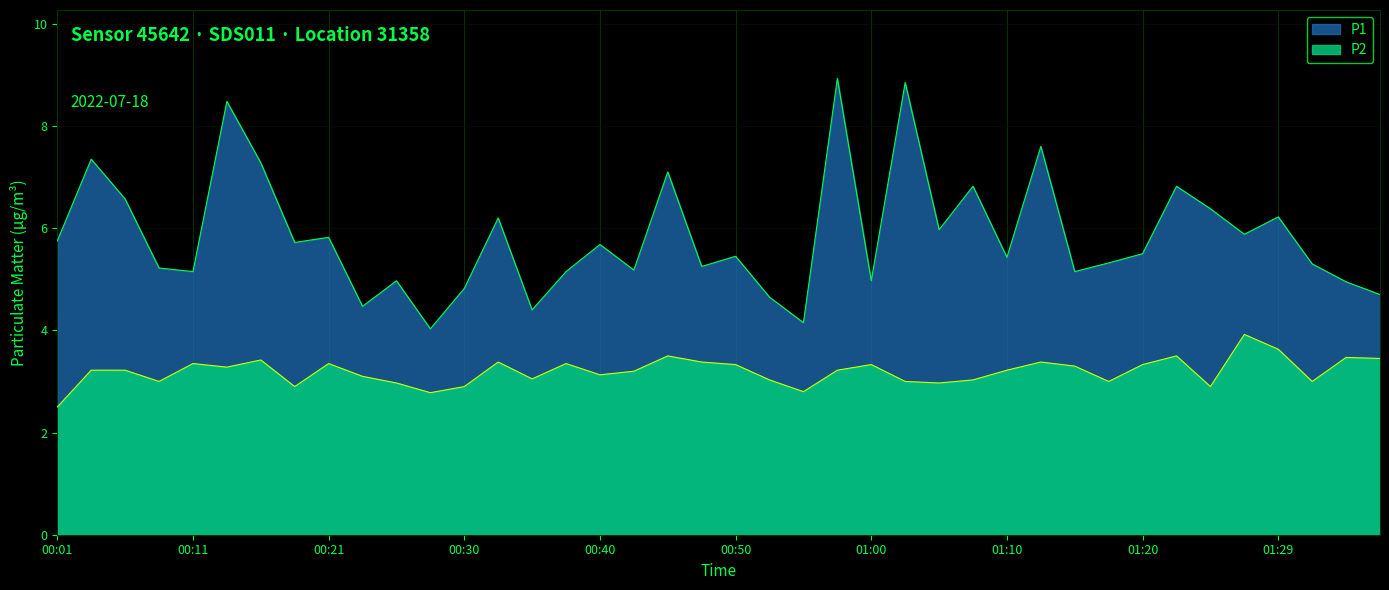

Is it true that P2 equals 3.9 at 01:27?

True